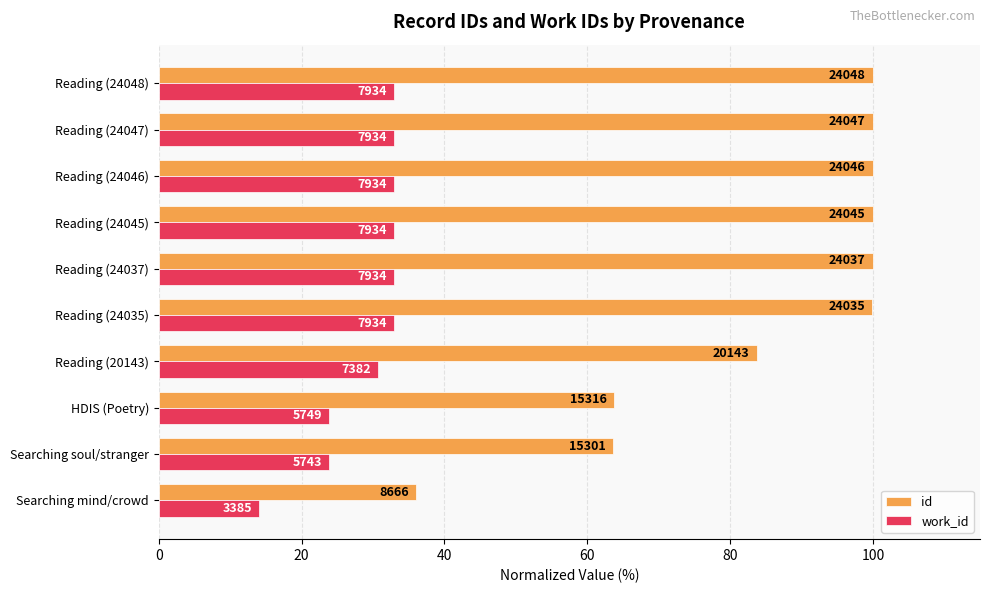

What are all the series names shown in the legend?

id, work_id